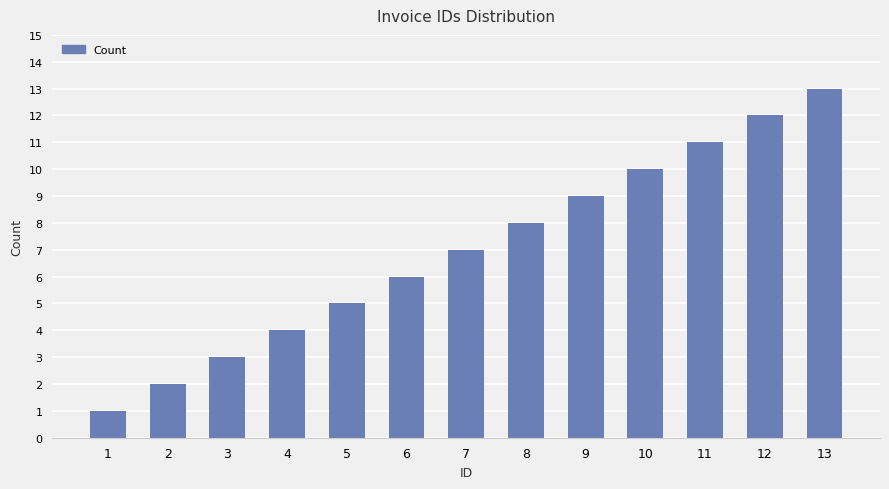

What is the difference between the second highest and minimum values?

11